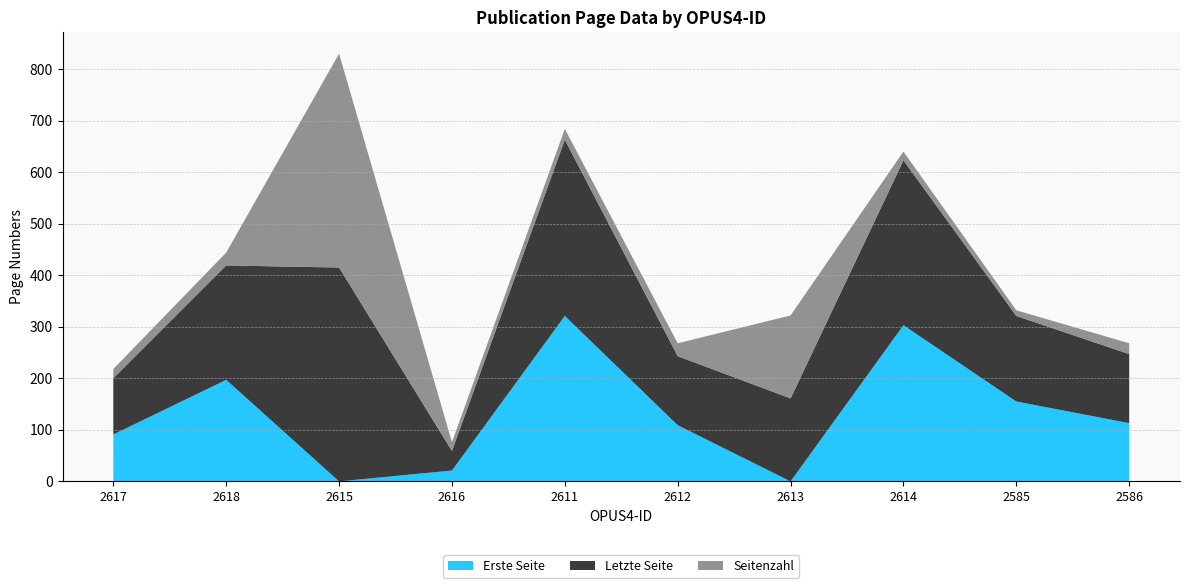

Reading left to right, list all the values displayed in this chart.

Erste Seite: 2617=91	2618=197	2615=0	2616=21	2611=321	2612=109	2613=0	2614=303	2585=155	2586=113
Letzte Seite: 2617=109	2618=222	2615=415	2616=38	2611=342	2612=134	2613=161	2614=320	2585=166	2586=134
Seitenzahl: 2617=18	2618=25	2615=415	2616=17	2611=21	2612=25	2613=161	2614=17	2585=11	2586=21